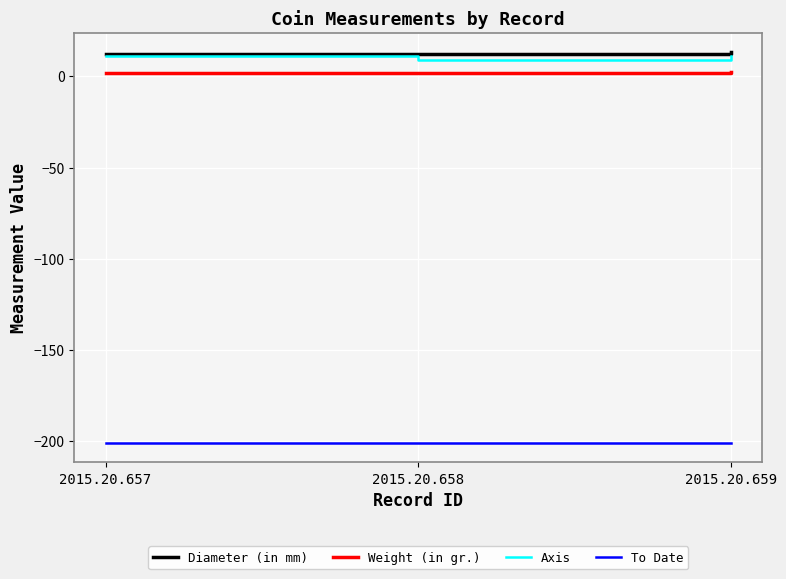

What is the minimum value for To Date?

-201.0